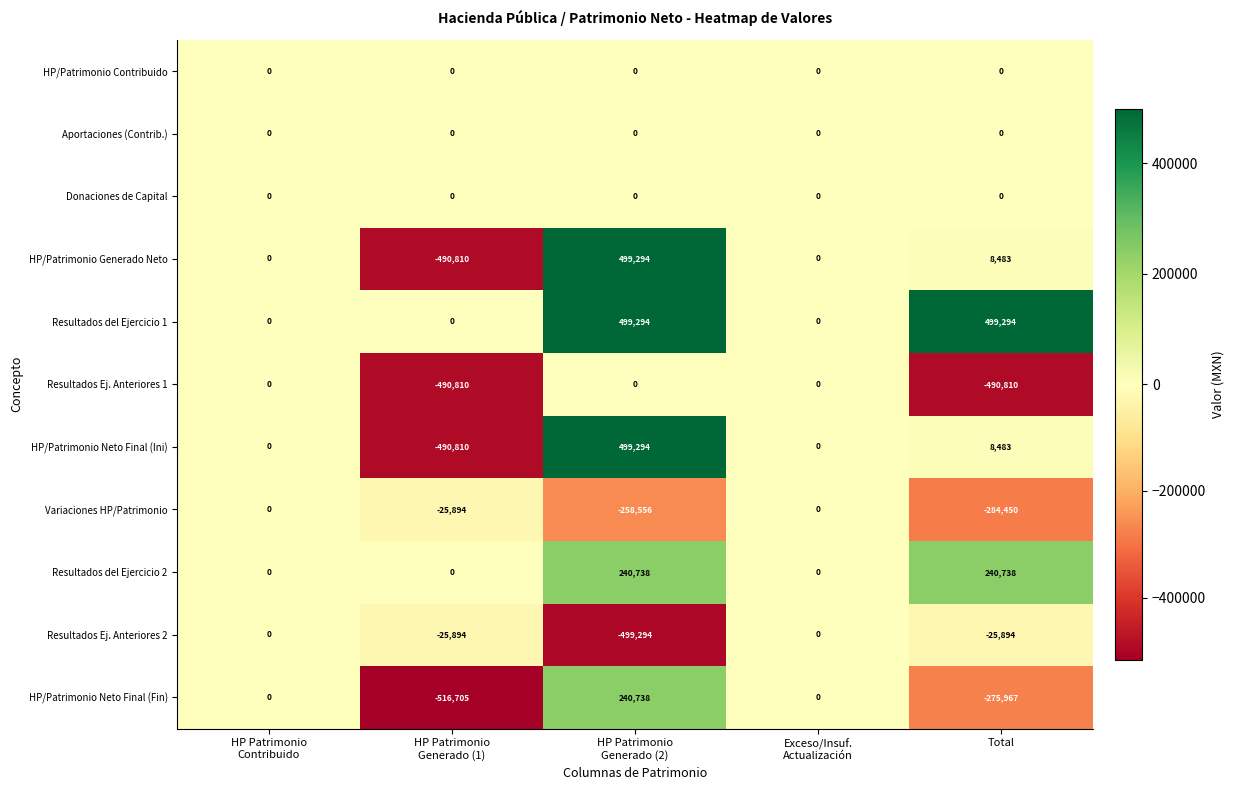

What is the maximum value shown in the chart?

499294